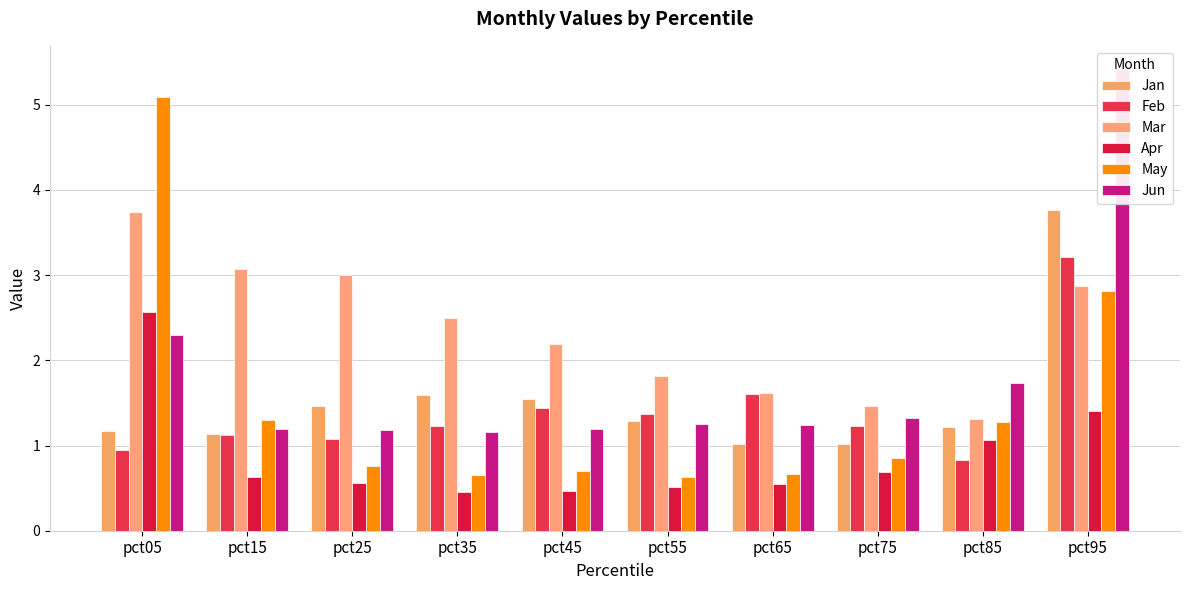

Which label corresponds to the largest value in the chart?

pct95